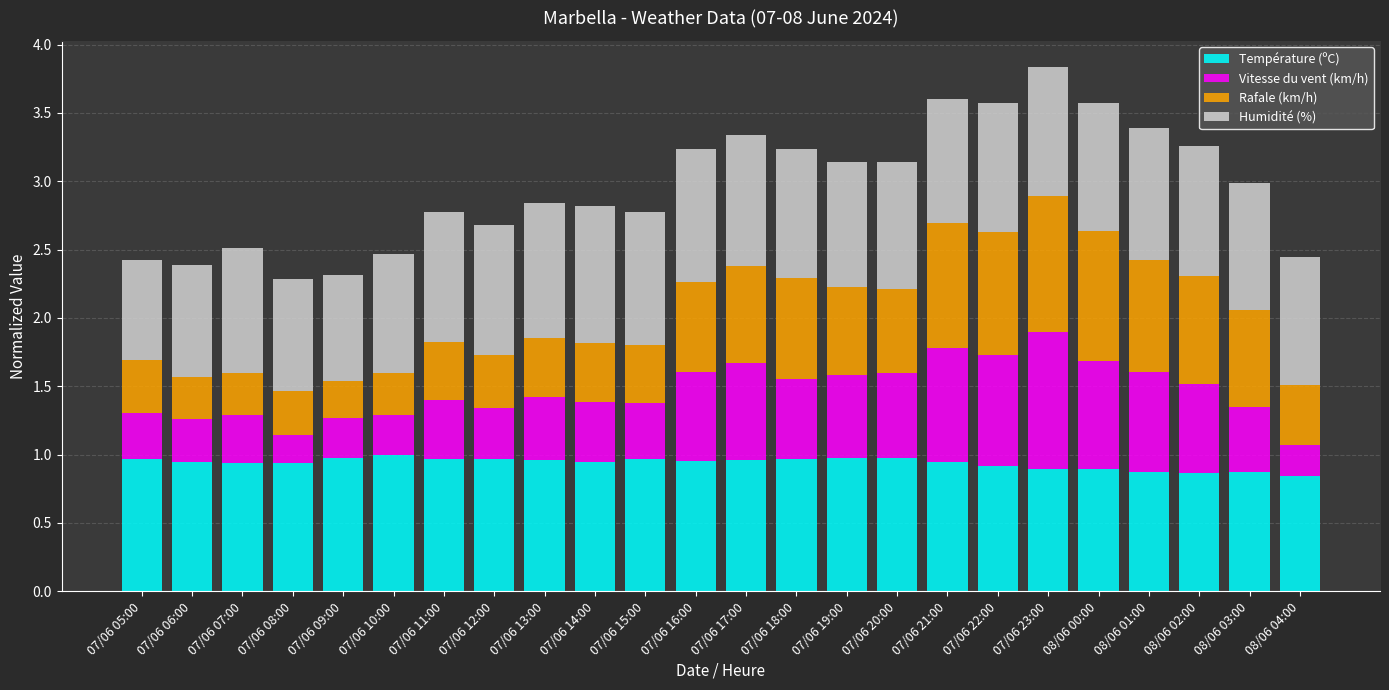

The value of Température (ºC) at 07/06 15:00 is 1.6. True or false?

False